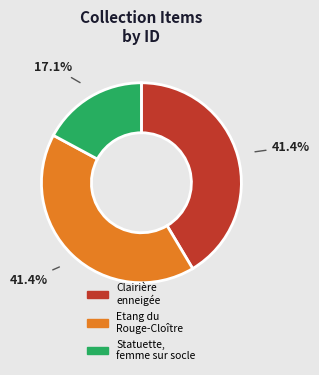

Is there a majority slice in this chart?

No